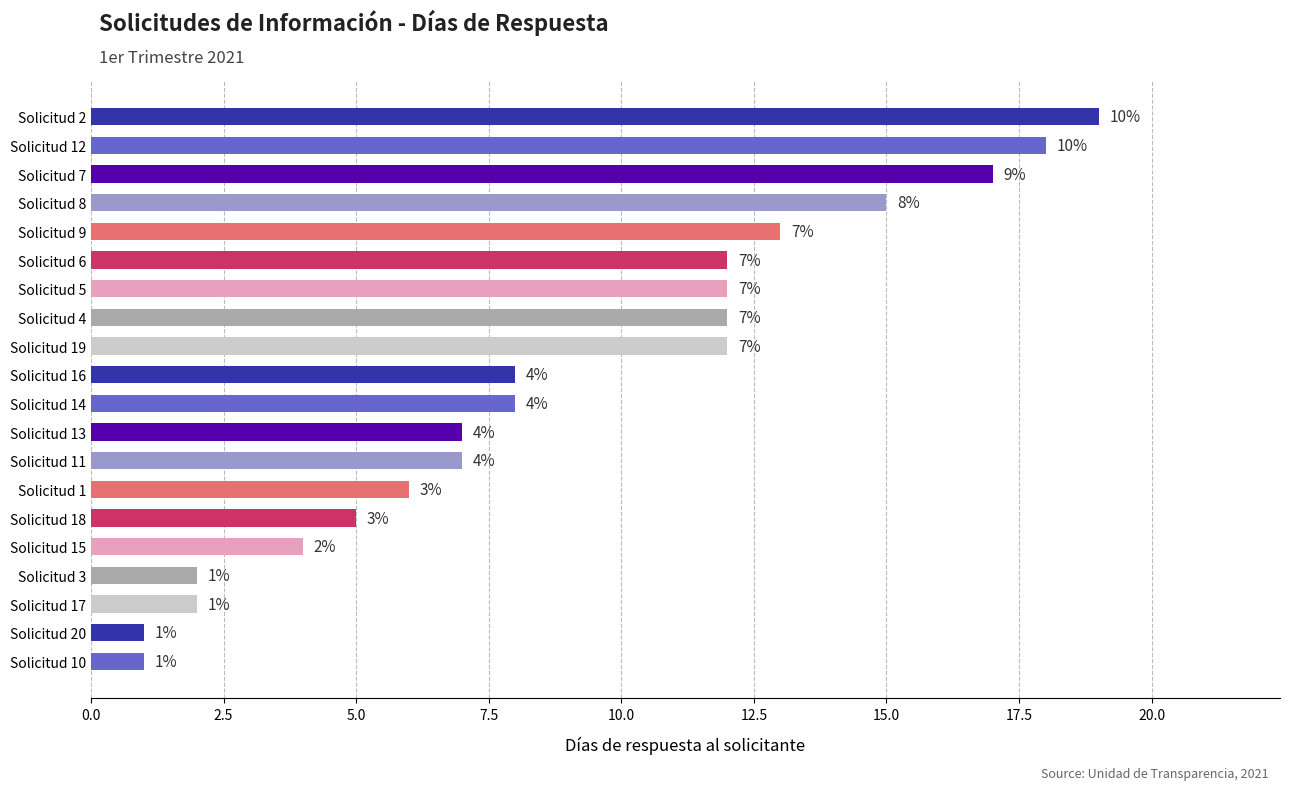

The value at Solicitud 15 is 6. True or false?

False